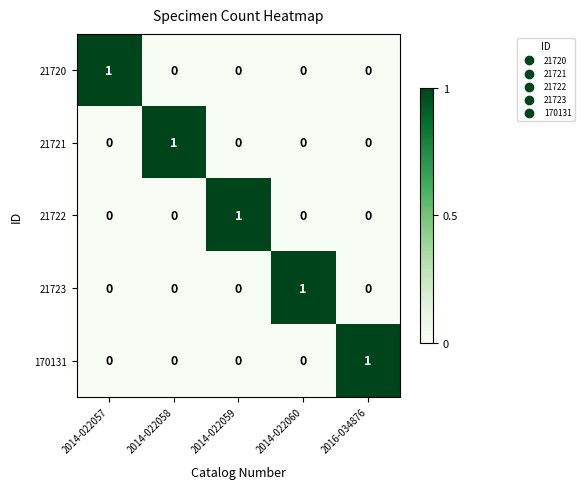

Count the 21720 values in the range 0 to 1.

5